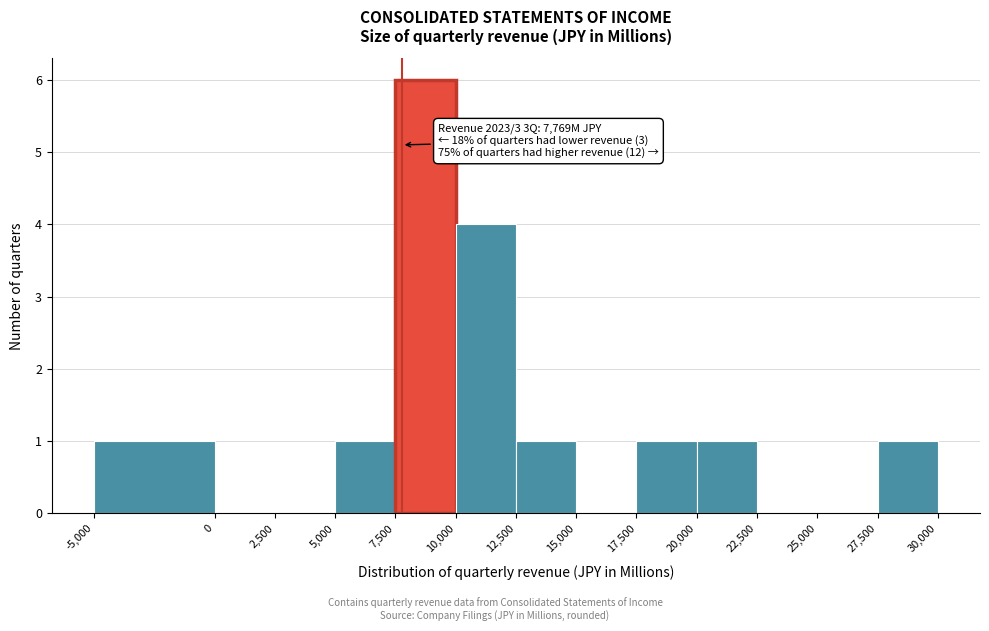

Which range on the x-axis has the tallest bar?

7,500 to 10,000